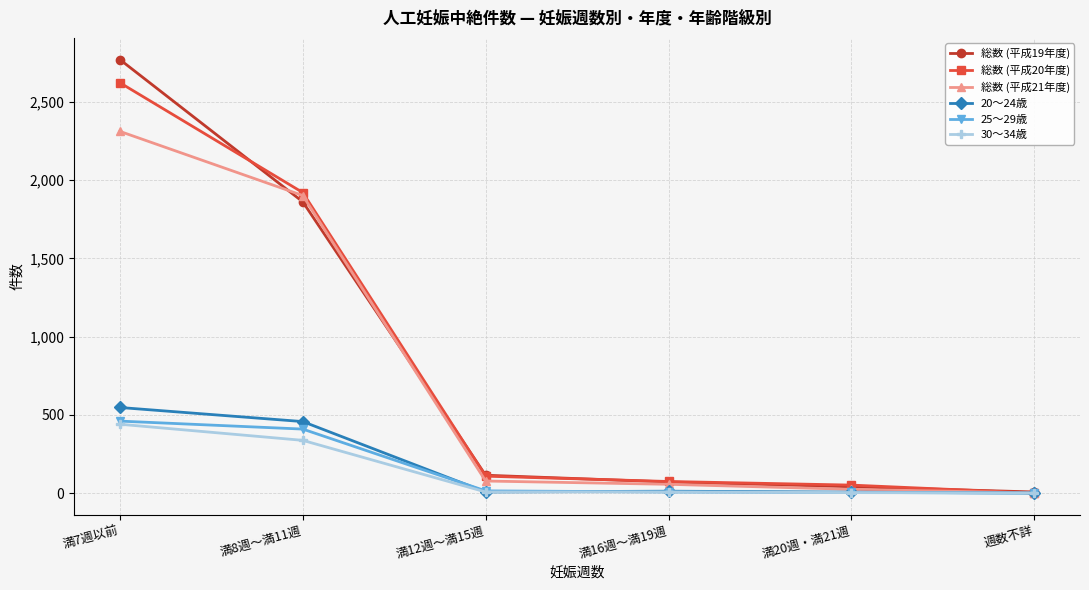

True or false: 30～34歳 has a value of 337 at 満8週～満11週.

True